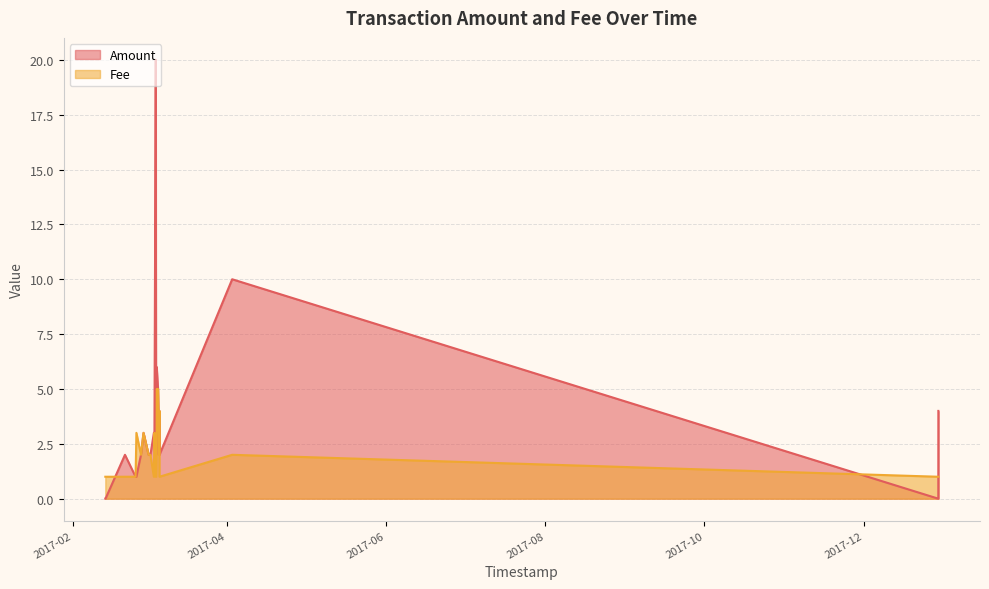

What are all the series names shown in the legend?

Amount, Fee